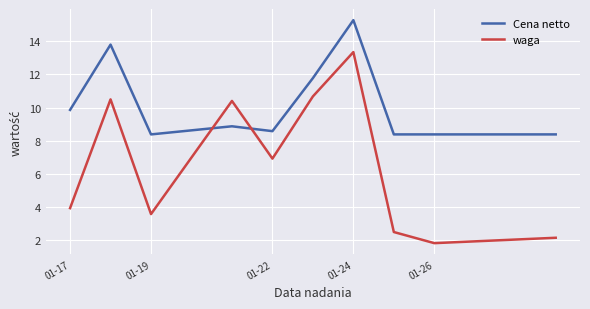

Which series has the widest spread of values?

waga